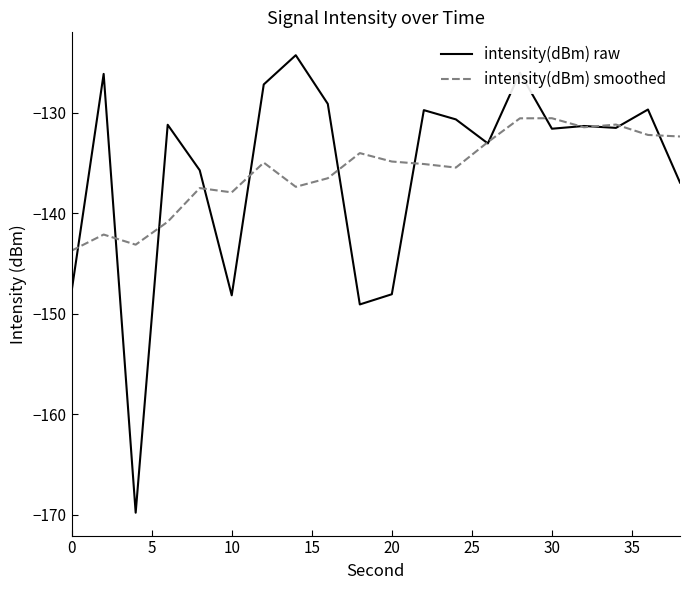

What is the lowest value of the intensity(dBm) raw series?

-169.8